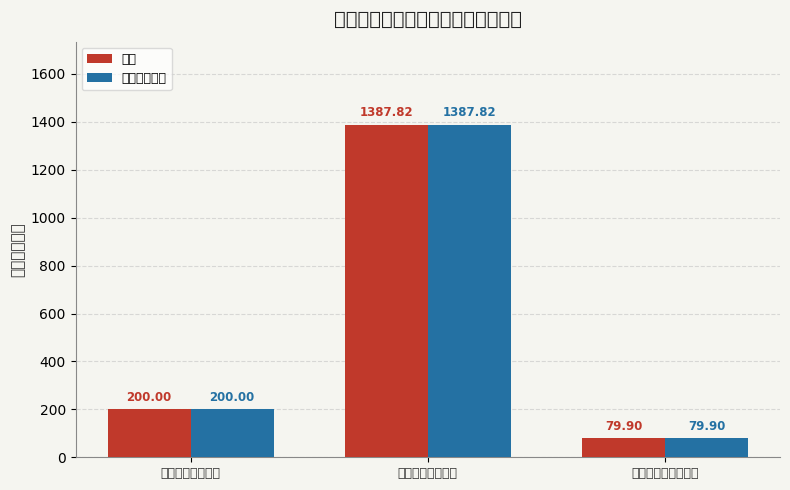

Rank the categories by 合计 value from highest to lowest.

十三、农林水支出, 四、公共安全支出, 二十、住房保障支出